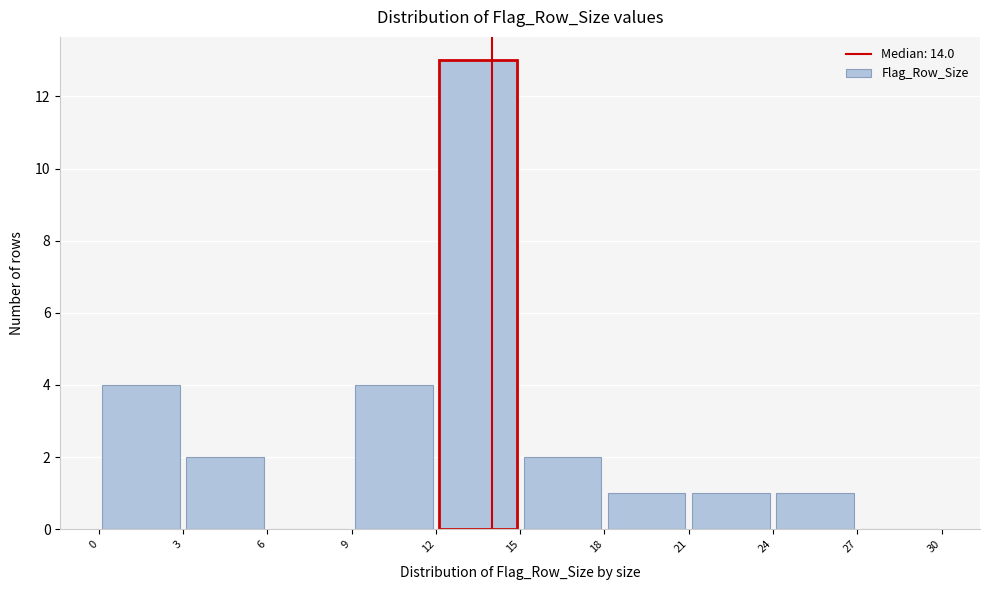

Reading left to right, transcribe this chart: for each bar, give the range it covers on the x-axis and its height. The values are not printed on the chart, so give them approximately, as read against the axis.

0 to 3: 4
3 to 6: 2
6 to 9: 0
9 to 12: 4
12 to 15: 13
15 to 18: 2
18 to 21: 1
21 to 24: 1
24 to 27: 1
27 to 30: 0